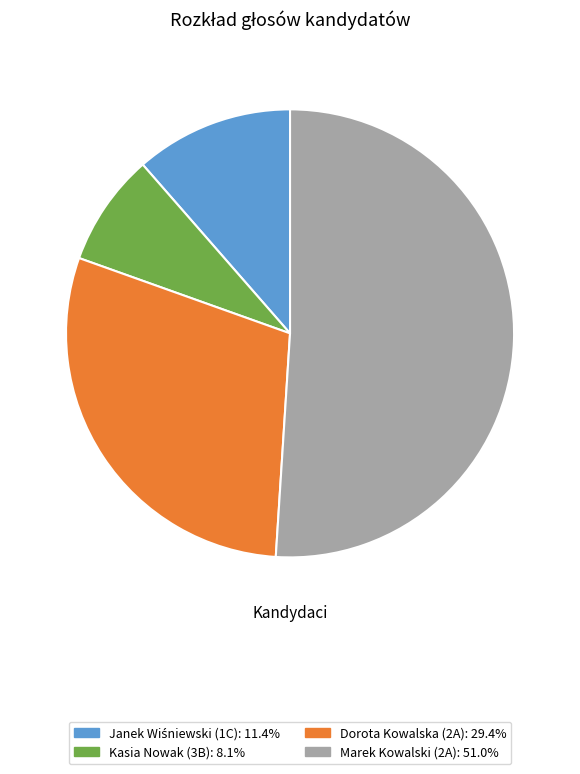

Approximately how many times larger is the value at Kasia Nowak (3B) compared to Dorota Kowalska (2A)?

0.3